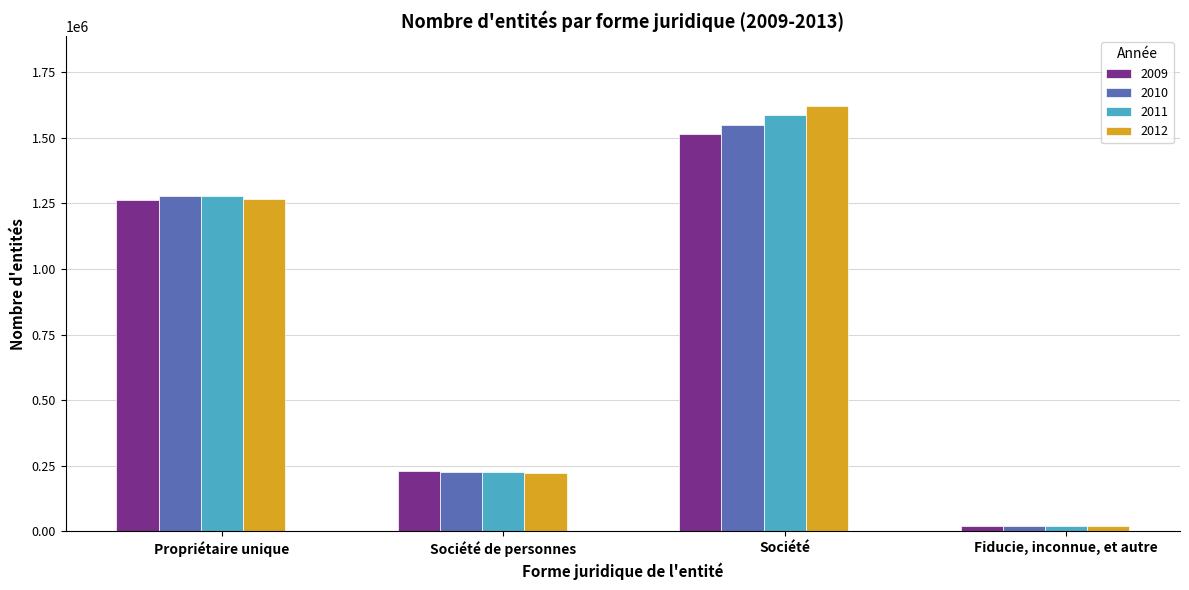

What is the sum of all 2011 values?

3111020